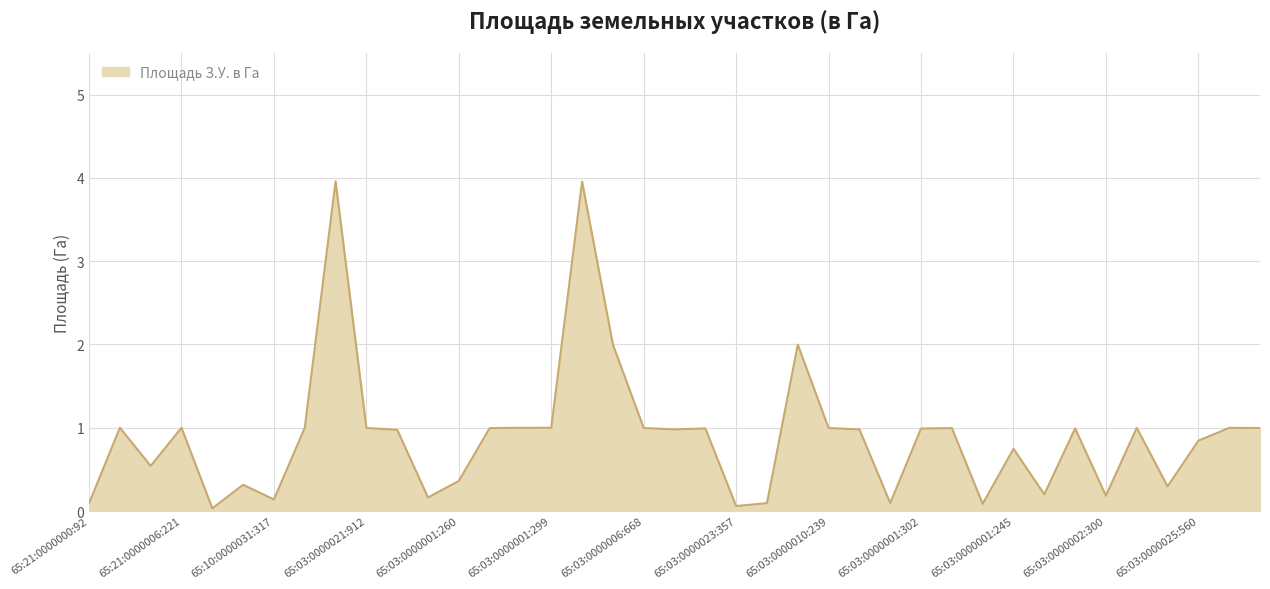

What is the difference between the maximum and minimum values?

3.9